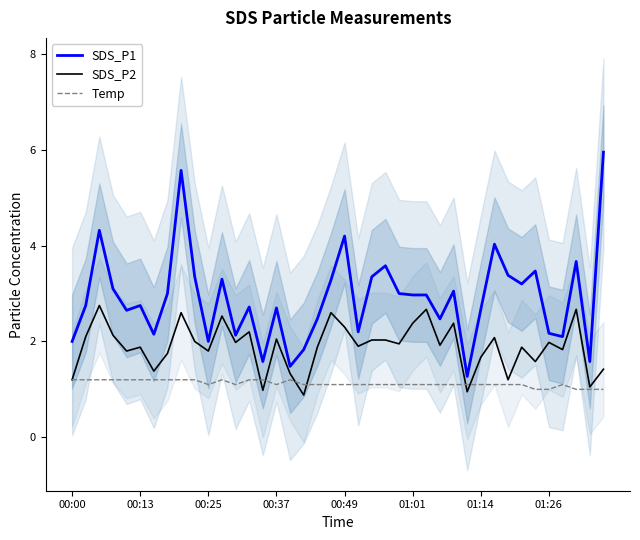

Which series has the largest total across all categories?

SDS_P1